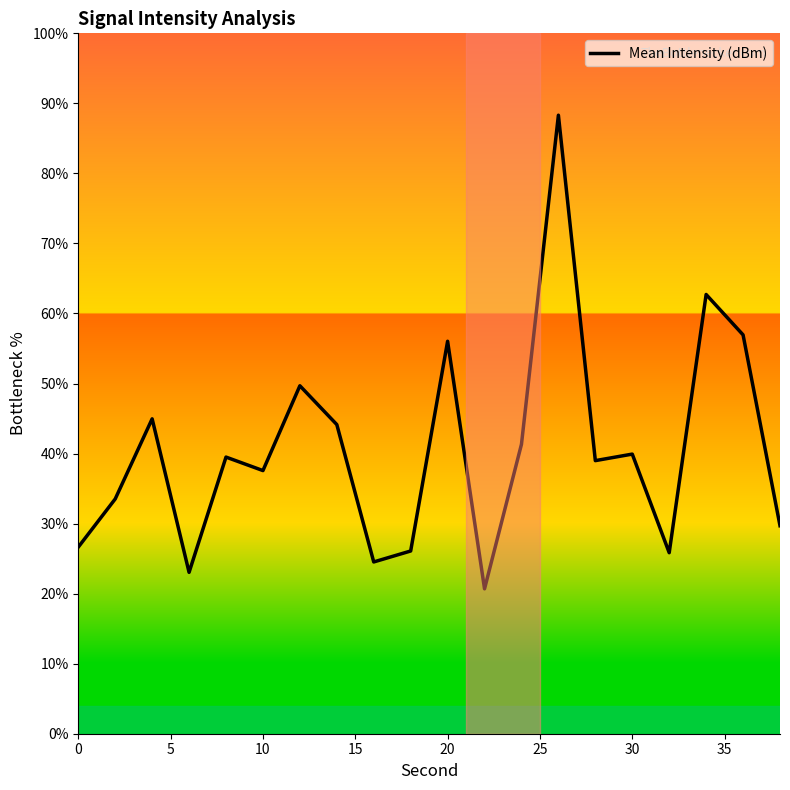

What is the maximum value shown in the chart?

88.3